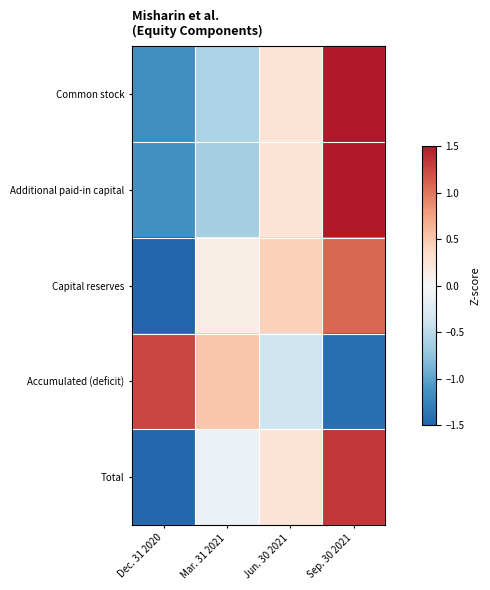

Reading right to left, extract all data points from this chart.

Common stock: Sep. 30 2021=1.5	Jun. 30 2021=0.3	Mar. 31 2021=-0.6	Dec. 31 2020=-1.2
Additional paid-in capital: Sep. 30 2021=1.5	Jun. 30 2021=0.3	Mar. 31 2021=-0.6	Dec. 31 2020=-1.1
Capital reserves: Sep. 30 2021=1.1	Jun. 30 2021=0.4	Mar. 31 2021=0.1	Dec. 31 2020=-1.6
Accumulated (deficit): Sep. 30 2021=-1.4	Jun. 30 2021=-0.4	Mar. 31 2021=0.5	Dec. 31 2020=1.3
Total: Sep. 30 2021=1.3	Jun. 30 2021=0.3	Mar. 31 2021=-0.1	Dec. 31 2020=-1.5